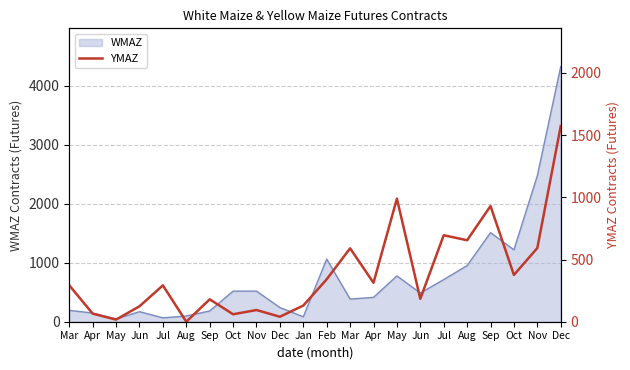

What is the change in value from Jul to Jun?

-108